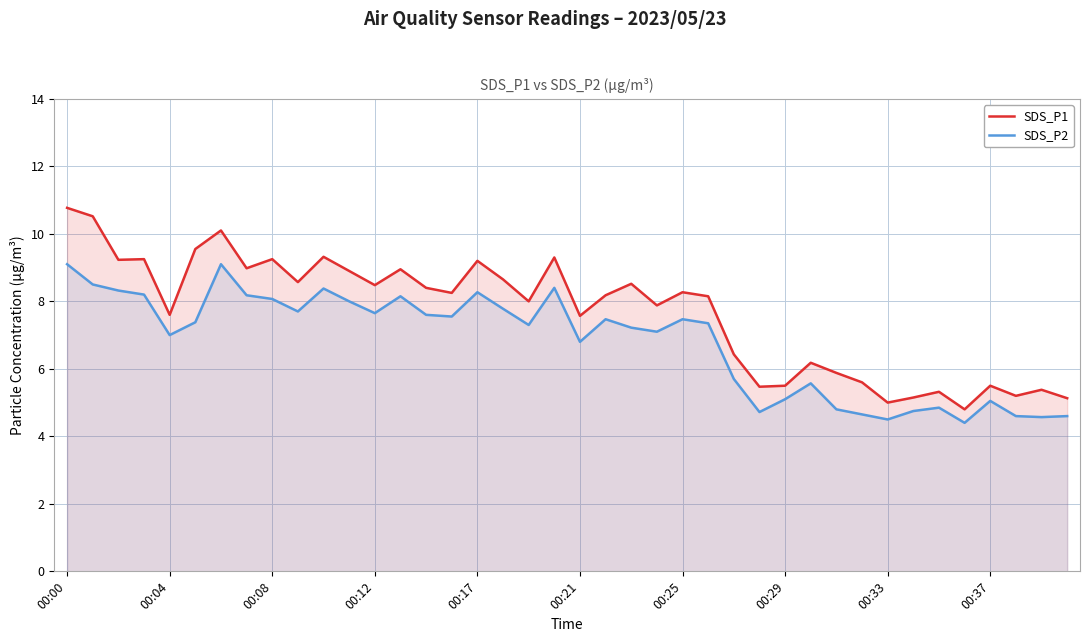

What is the highest value of the SDS_P2 series?

9.1